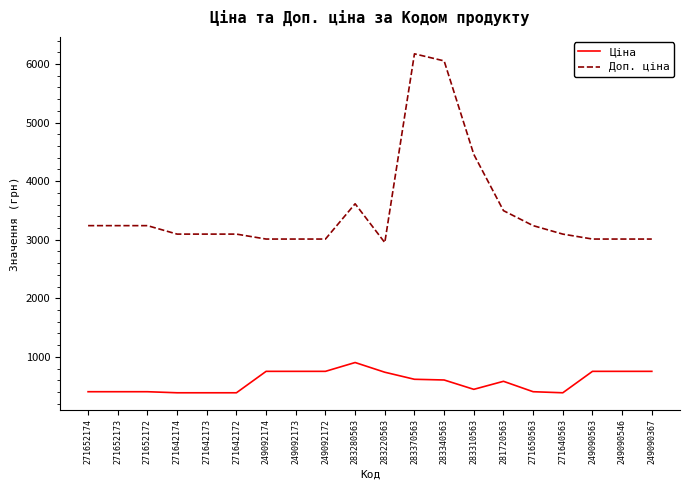

The value of Ціна at 271652172 is 405.1. True or false?

True